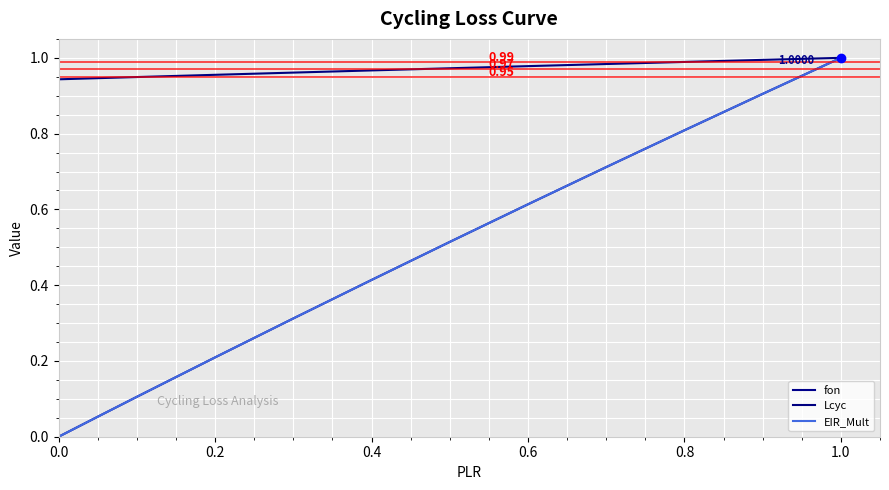

Does the chart display data point markers on the line(s)?

No